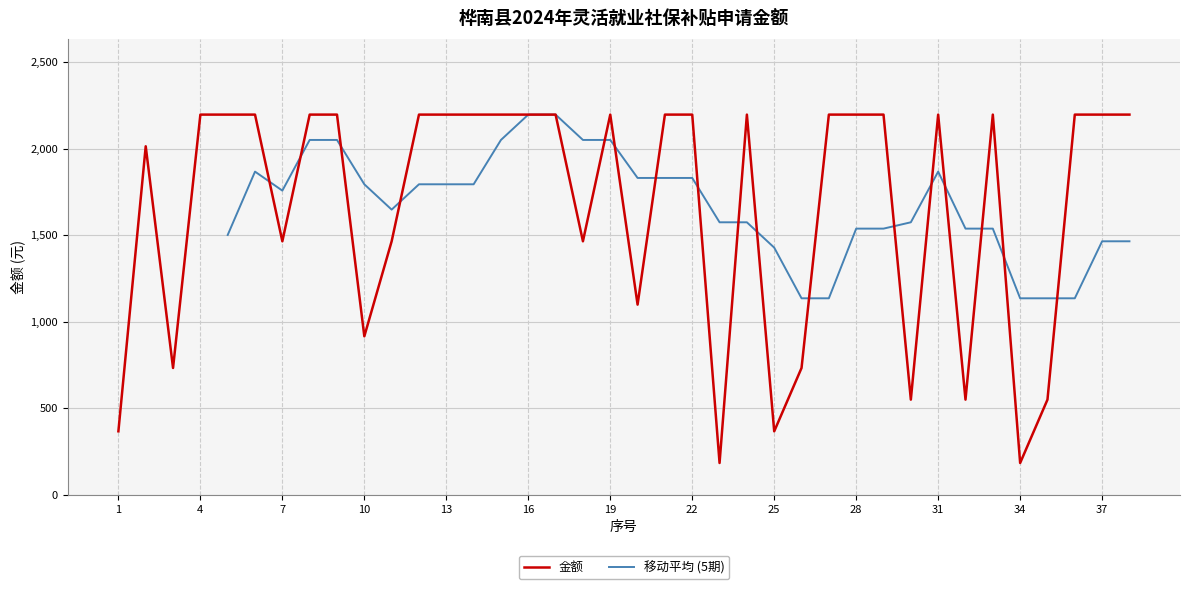

Reading left to right, list all the values displayed in this chart.

1=366	2=2013	3=732	4=2196	5=2196	6=2196	7=1464	8=2196	9=2196	10=915	11=1464	12=2196	13=2196	14=2196	15=2196	16=2196	17=2196	18=1464	19=2196	20=1098	21=2196	22=2196	23=183	24=2196	25=366	26=732	27=2196	28=2196	29=2196	30=549	31=2196	32=549	33=2196	34=183	35=549	36=2196	37=2196	38=2196